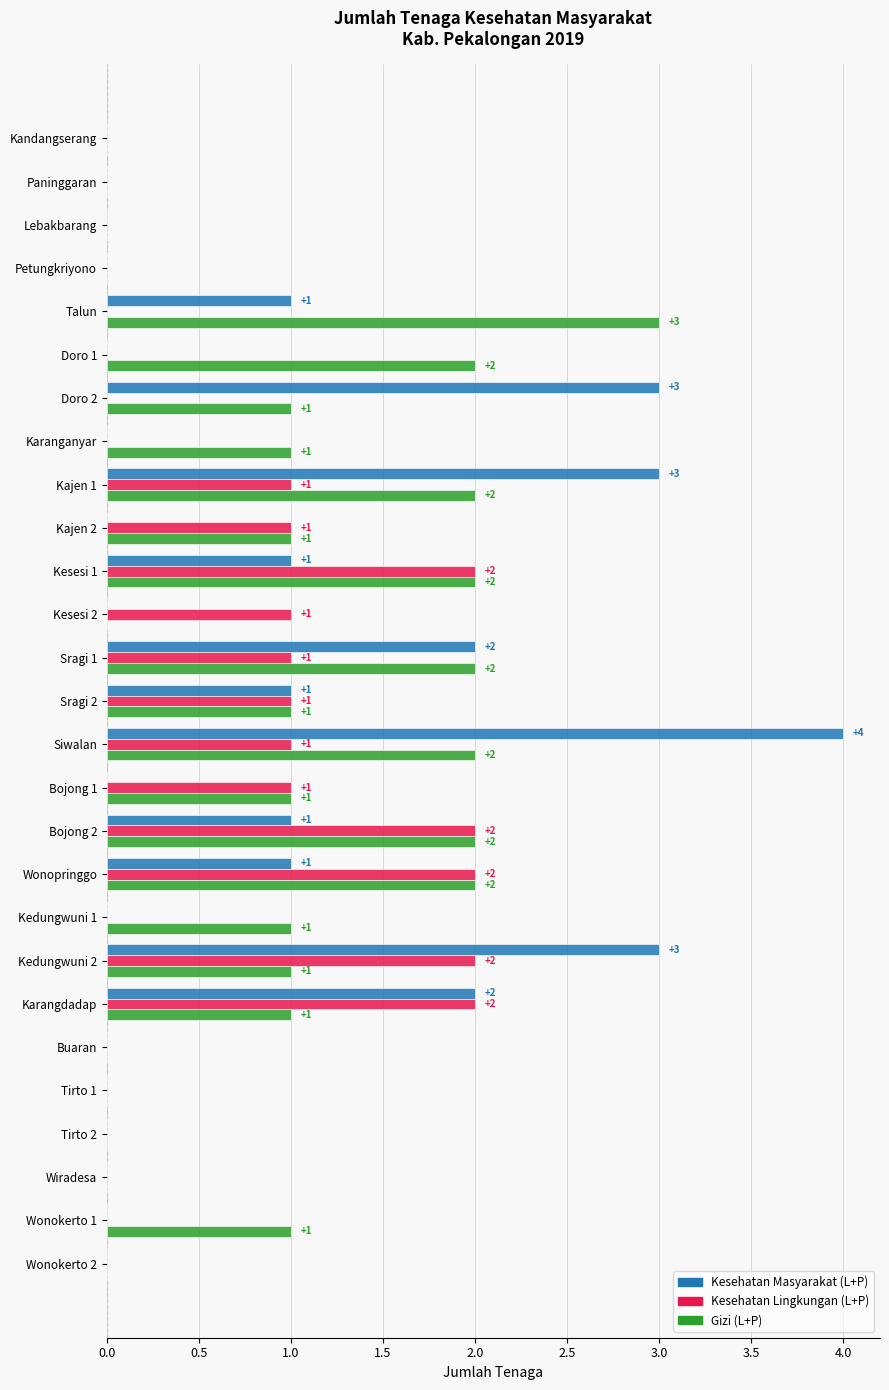

Is the value of Kesehatan Lingkungan (L+P) at Sragi 1 greater than the value of Gizi (L+P) at Tirto 1?

Yes